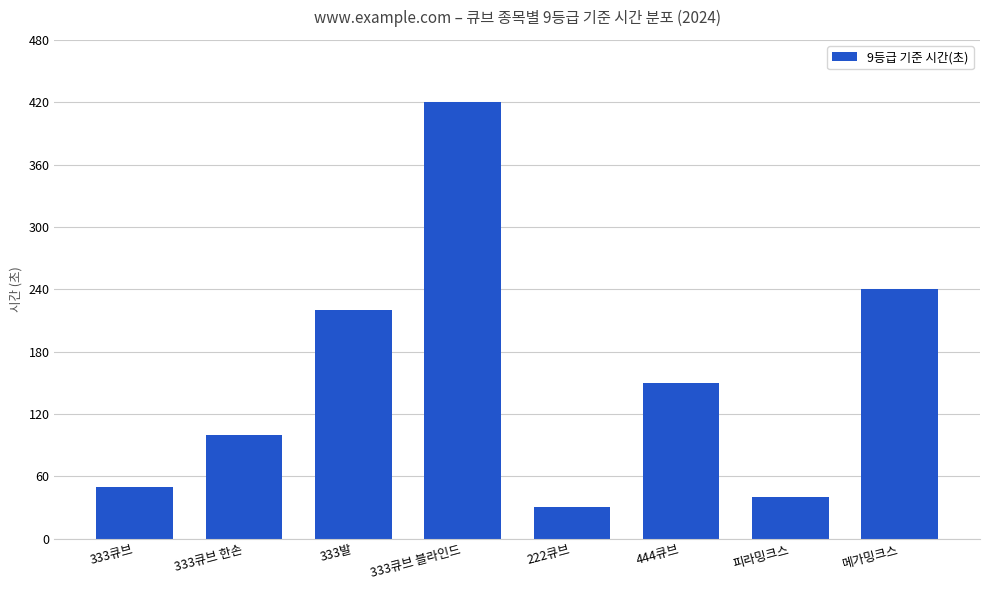

At which label is the value closest to 225?

333발